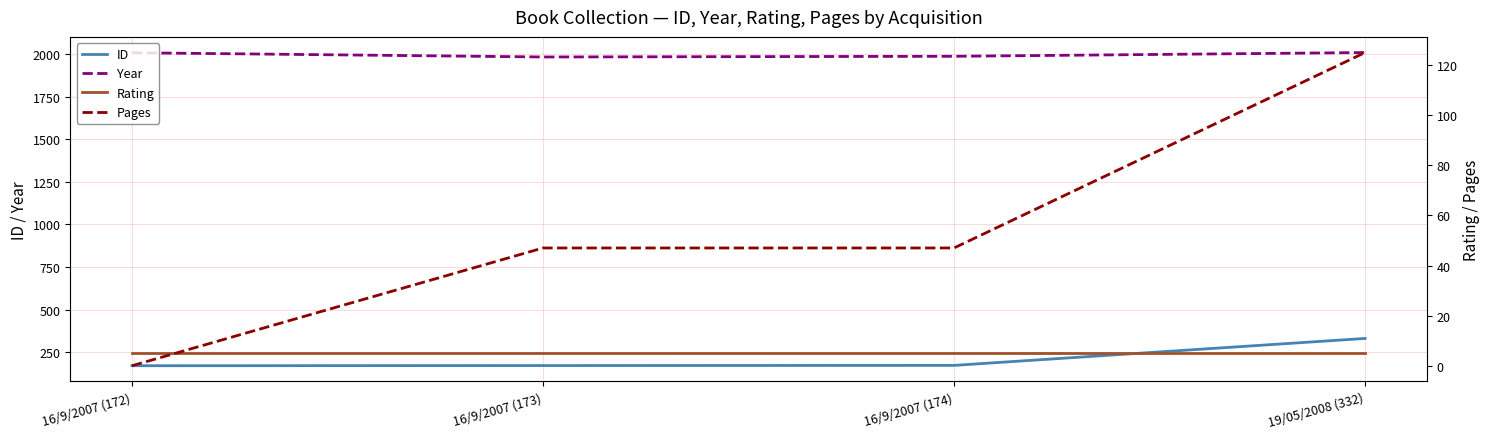

At which category is the sum across all series the highest?

19/05/2008 (332)